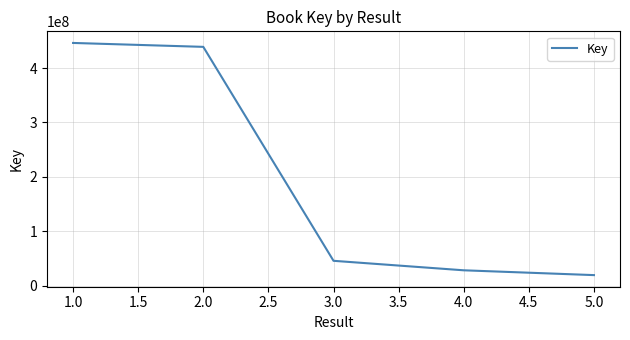

What is the average value?

195770853